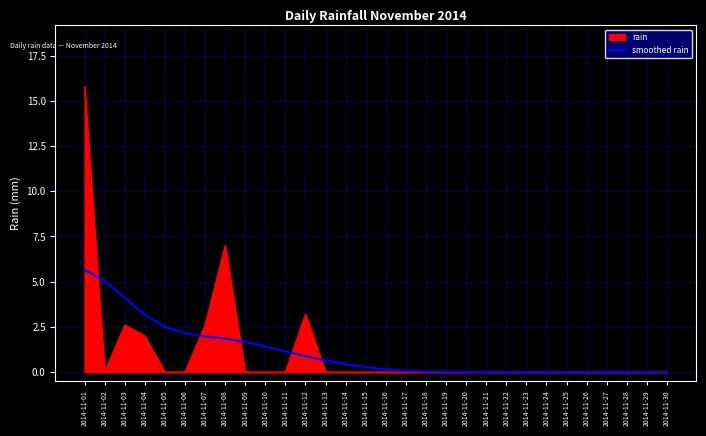

The smoothed rain series shows 1.4 at 2014-11-10. True or false?

True